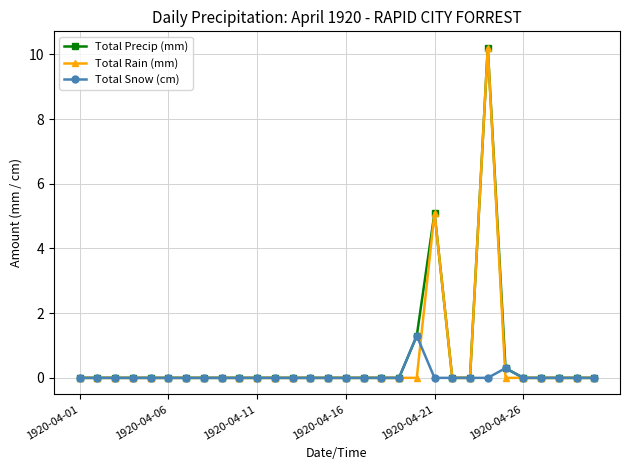

What is the maximum value for Total Snow (cm)?

1.3